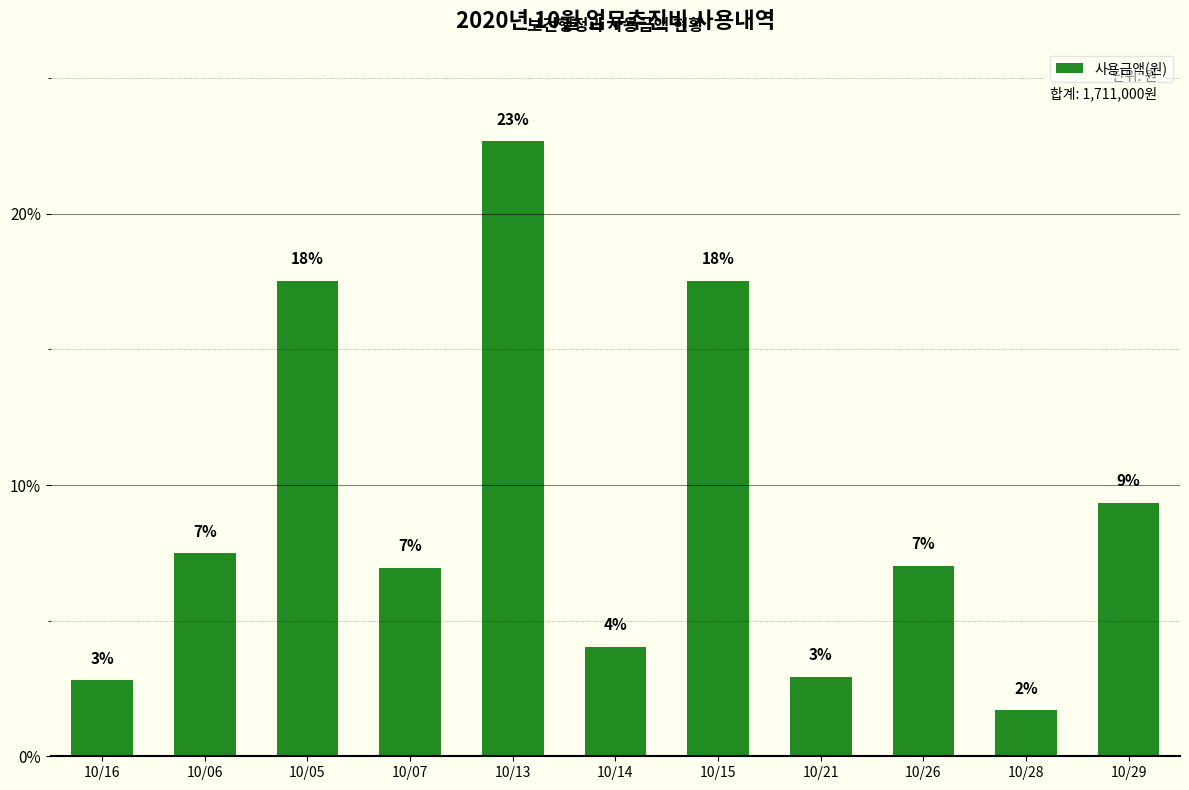

What is the sum of all values?

1711000